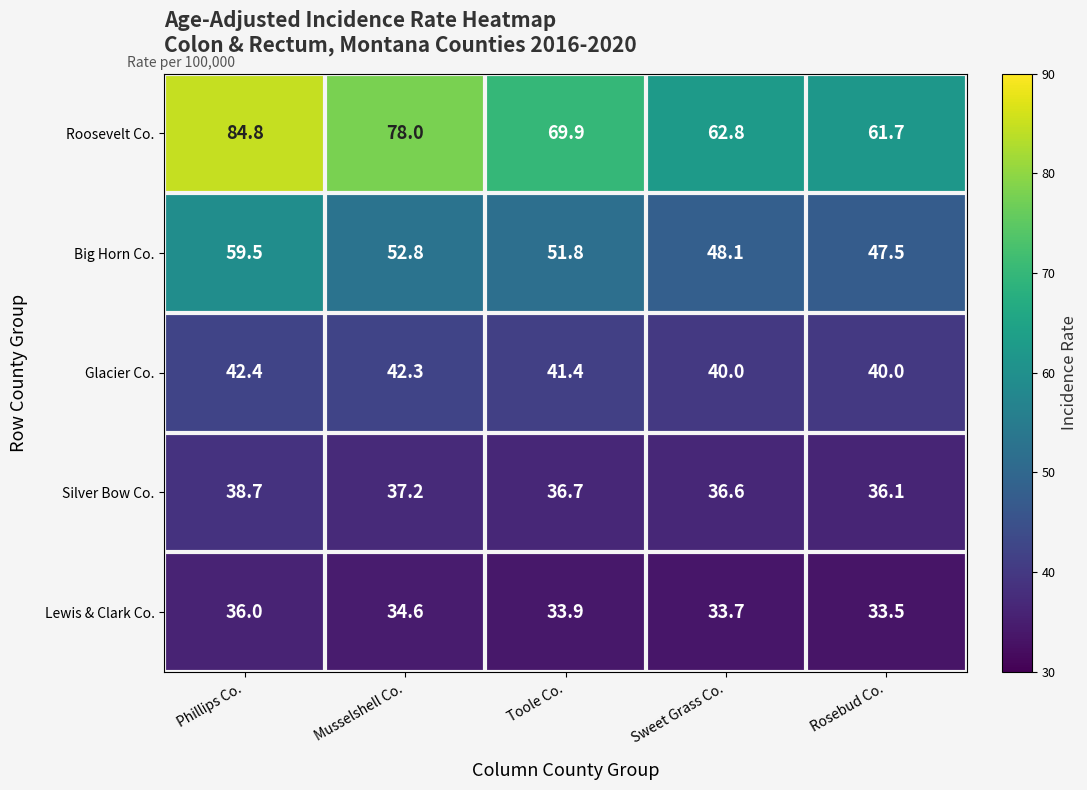

What is the total value across all series at Sweet Grass Co.?

221.2